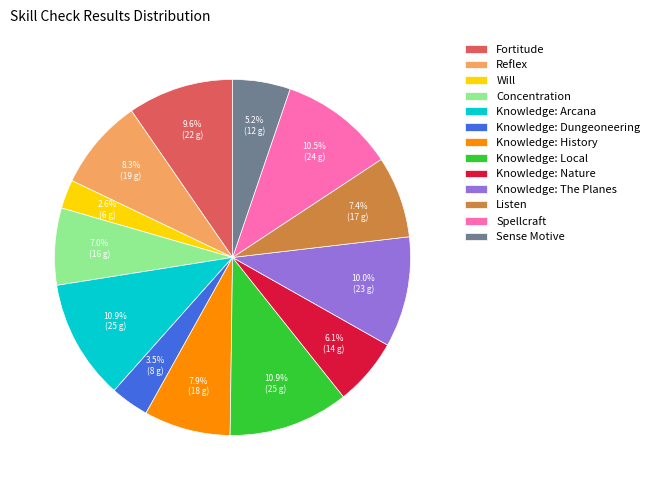

To the nearest percent, what portion does Knowledge: Arcana represent?

11%